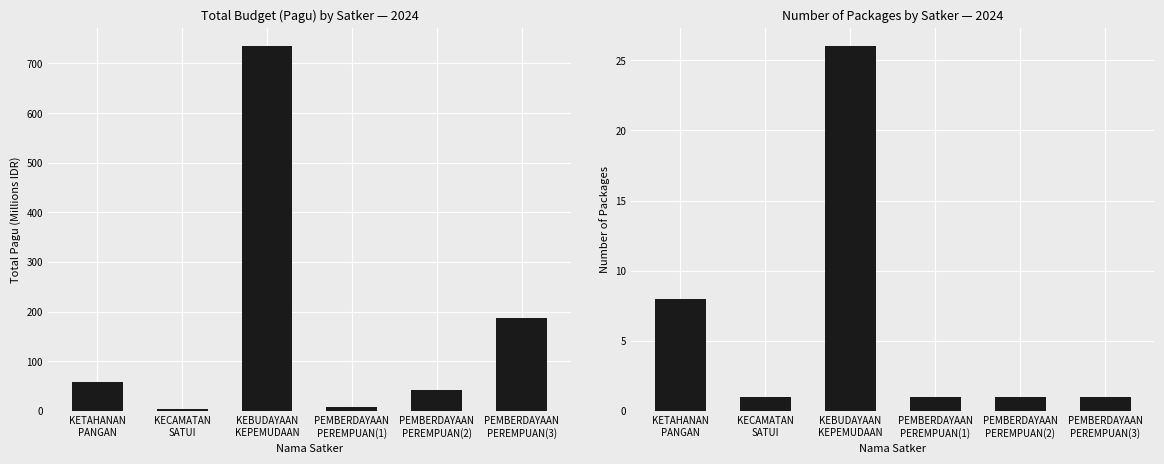

List the series in order of their peak value, highest first.

Total Pagu (Millions IDR), Number of Packages